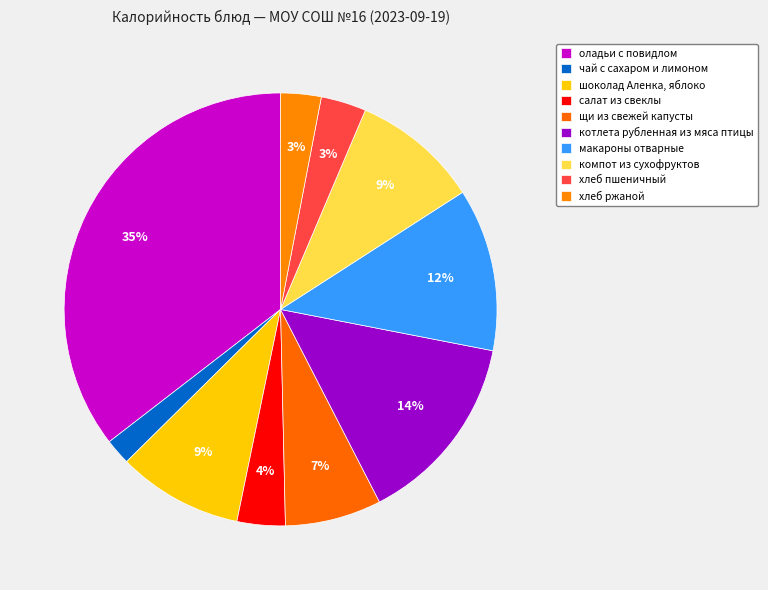

Which slice is the largest?

оладьи с повидлом